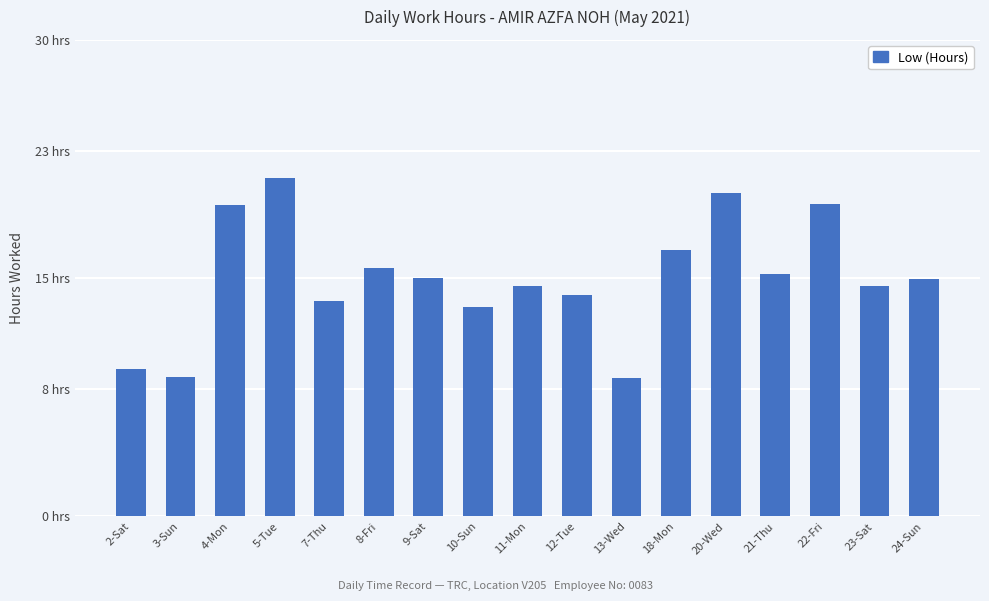

Approximately how many times larger is the value at 20-Wed compared to 5-Tue?

1.0